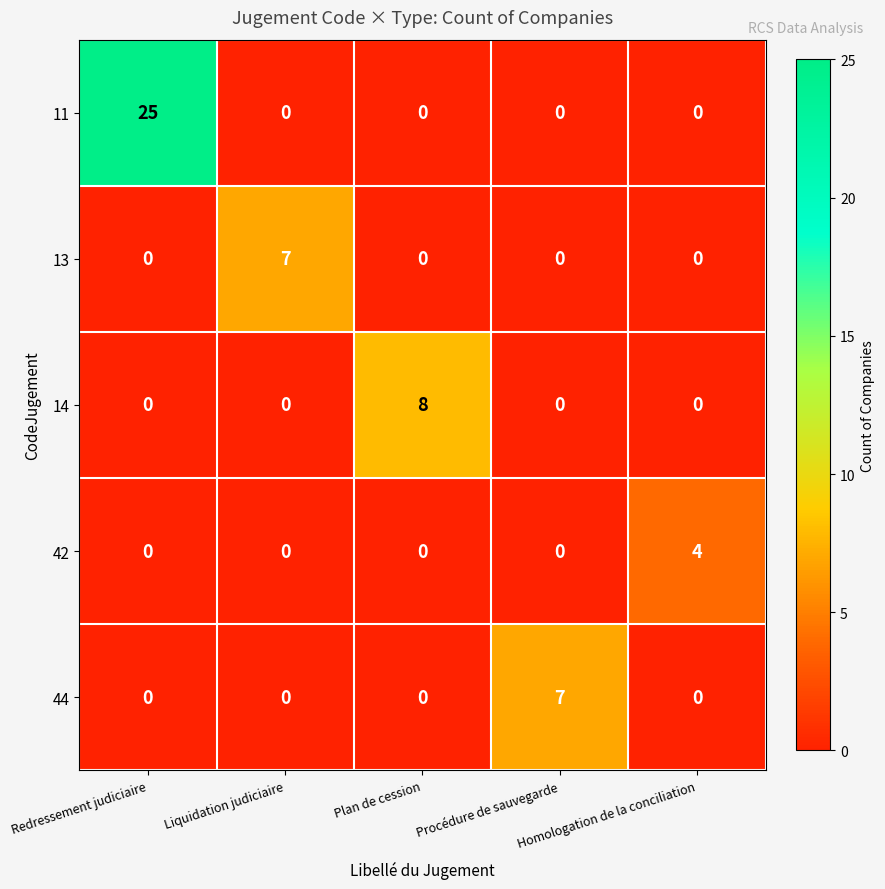

What is the spread (max minus min) of values at Redressement judiciaire?

25